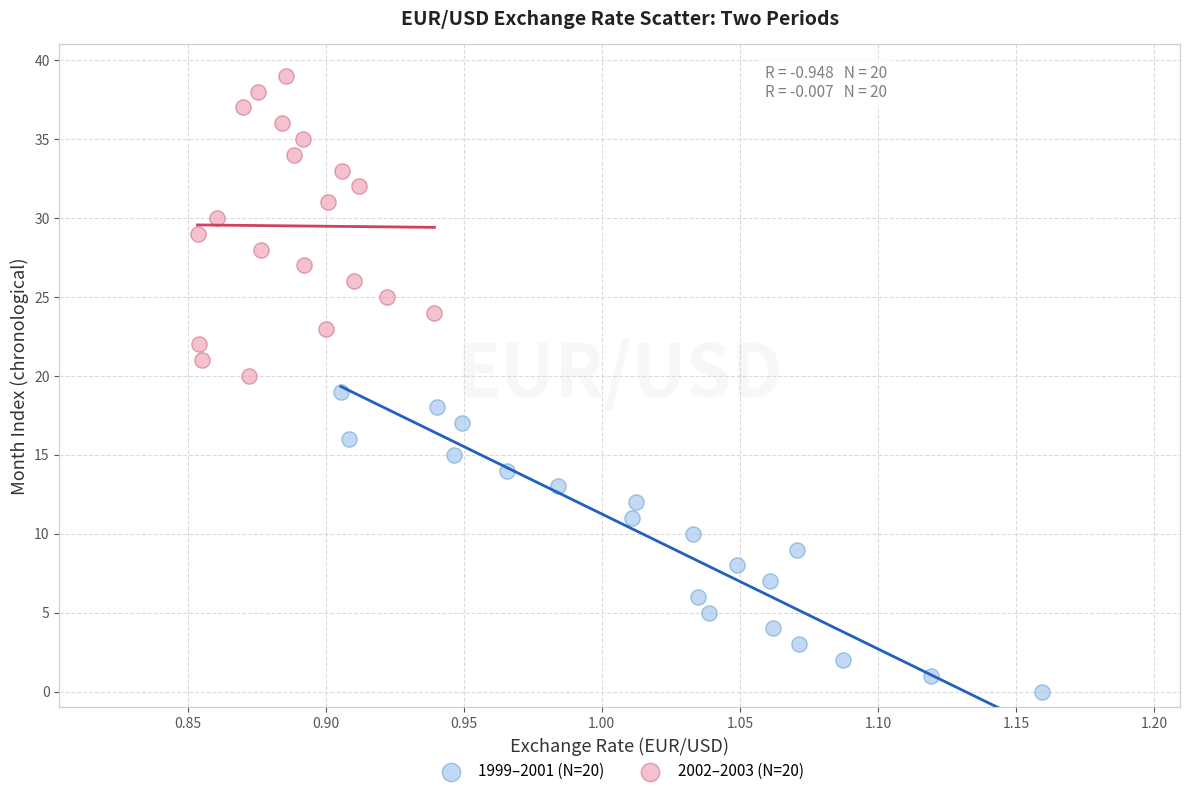

What are all the series names shown in the legend?

1999–2001 (N=20), 2002–2003 (N=20)